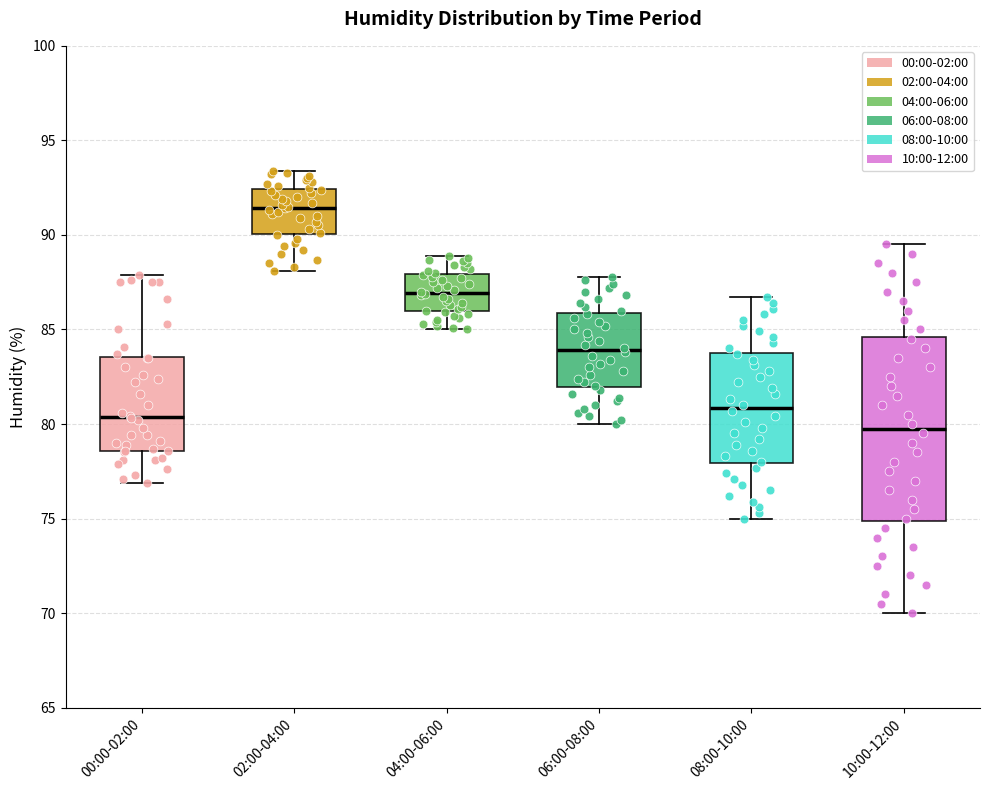

Reading left to right, transcribe this box plot: for each box, give where its median line is, the range the box spans, and where its two whiskers end, as read against the y-axis. The values are not printed on the chart, so give them approximately, as read against the axis.

00:00-02:00: median 80.5, box 78.5 to 83.5, whiskers 77.0 to 88.0
02:00-04:00: median 91.5, box 90.0 to 92.5, whiskers 88.0 to 93.5
04:00-06:00: median 87.0, box 86.0 to 88.0, whiskers 85.0 to 89.0
06:00-08:00: median 84.0, box 82.0 to 86.0, whiskers 80.0 to 88.0
08:00-10:00: median 81.0, box 78.0 to 84.0, whiskers 75.0 to 86.5
10:00-12:00: median 80.0, box 75.0 to 84.5, whiskers 70.0 to 89.5